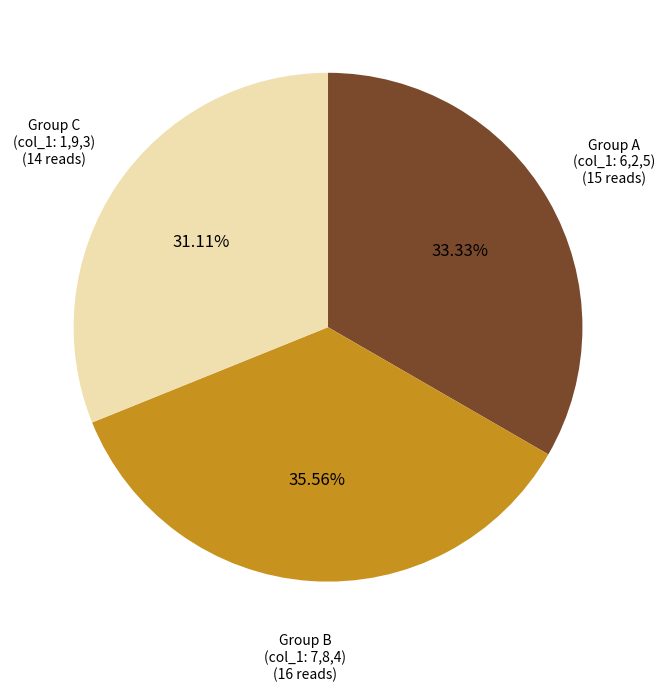

Is there a majority slice in this chart?

No